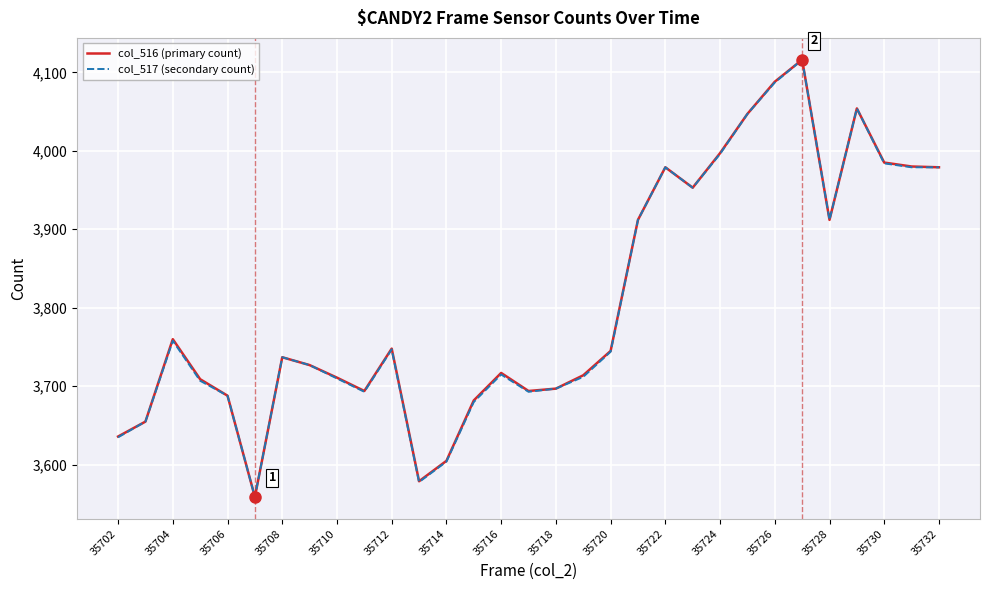

What is the maximum value shown in the chart?

4116